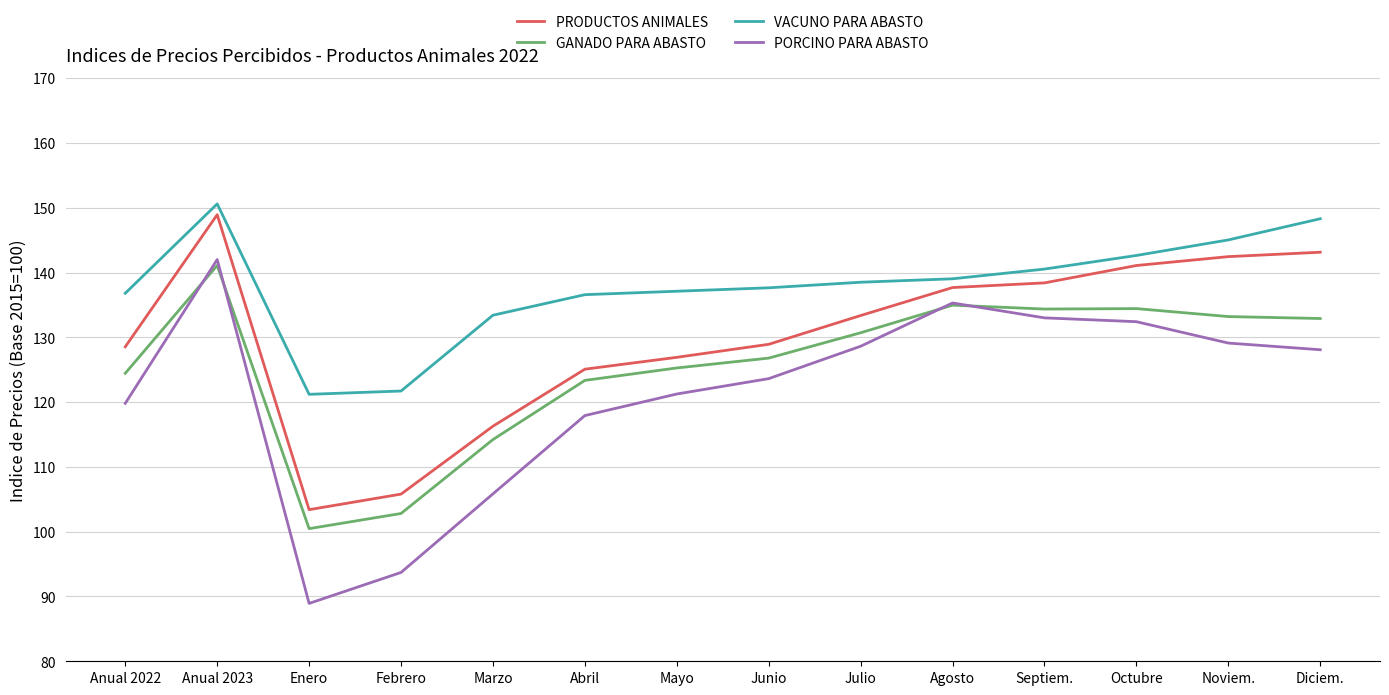

Which series changed the most between Febrero and Julio?

PORCINO PARA ABASTO